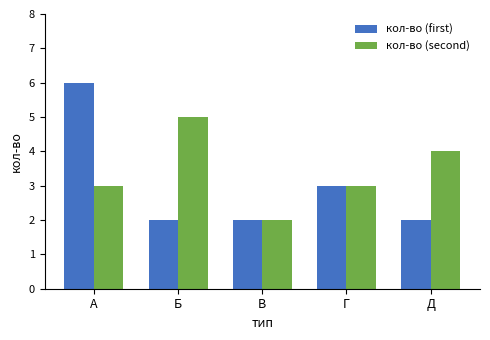

Which series has the largest range (max minus min)?

кол-во (first)